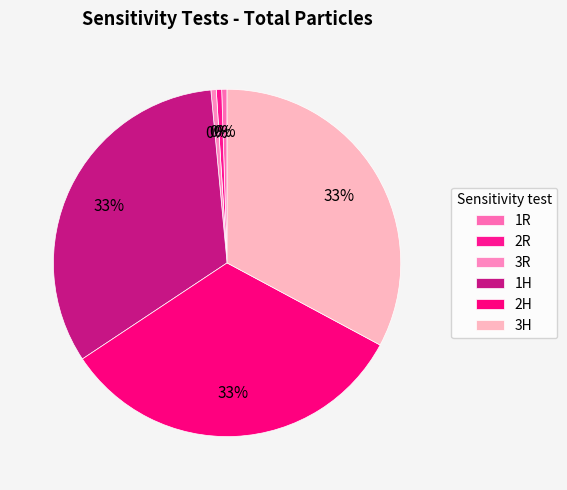

Combined, what portion of the pie is 3H and 2R?

33.3%